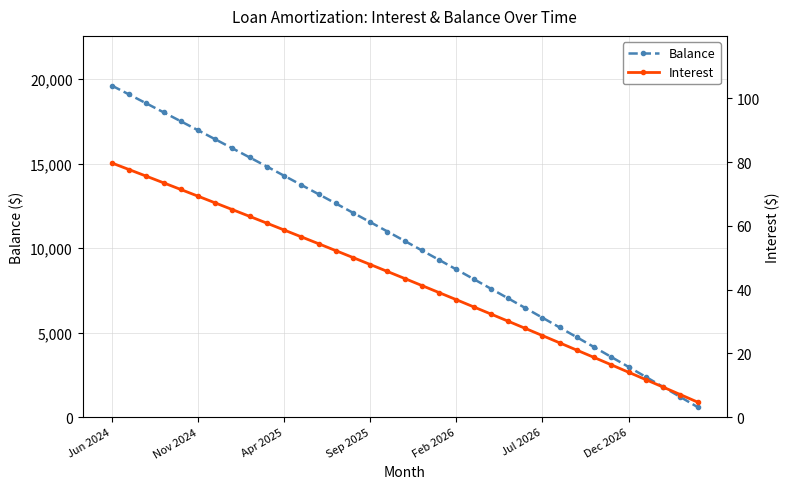

List the series in order of their overall mean, highest first.

Balance, Interest